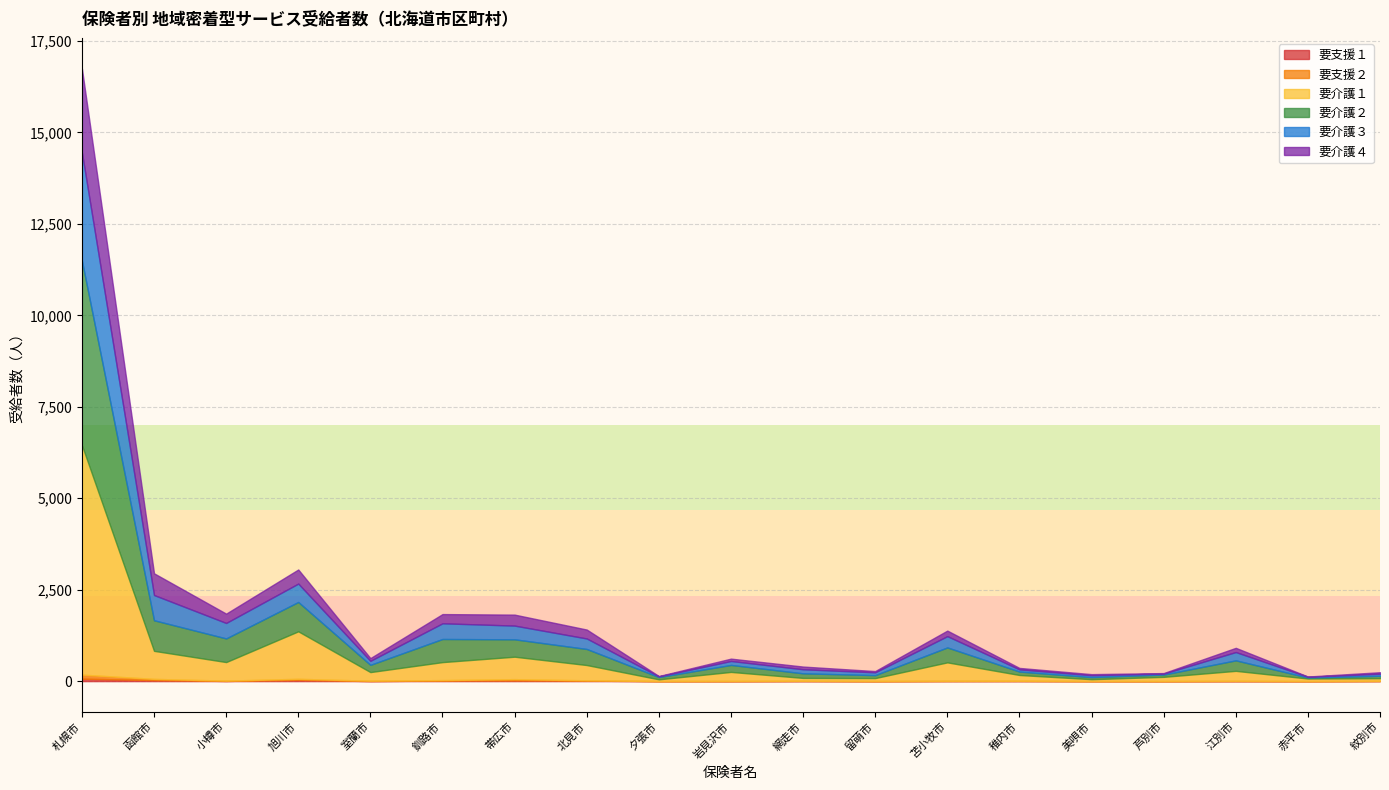

What is the label of the 16th point from the right?

旭川市